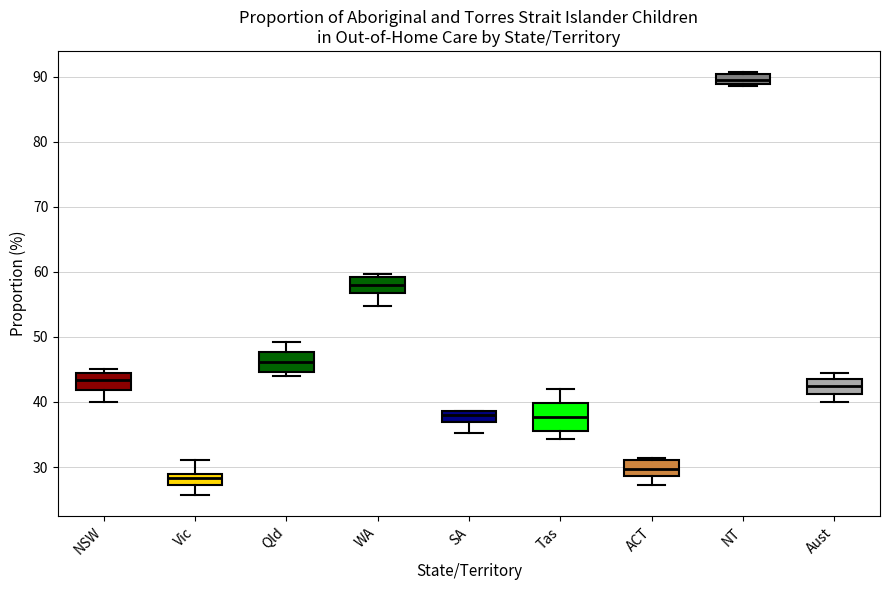

Which box is the tallest, from its lower edge to its upper edge?

Tas